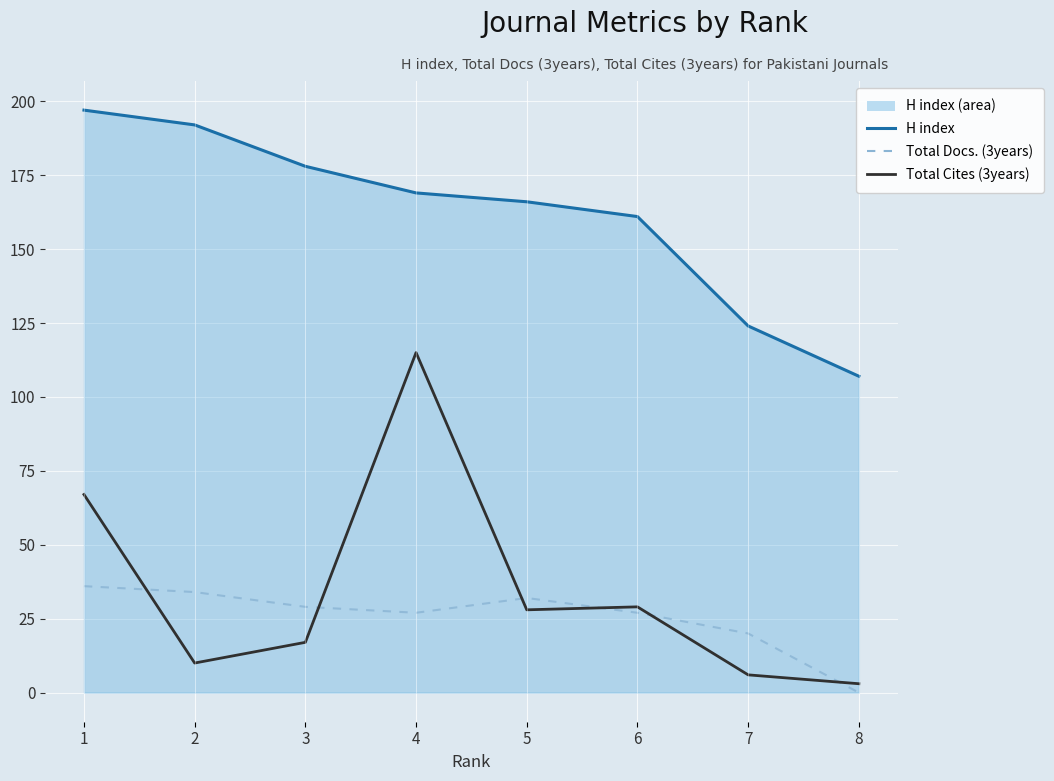

What are all the series names shown in the legend?

H index line, Total Docs. (3years), Total Cites (3years)